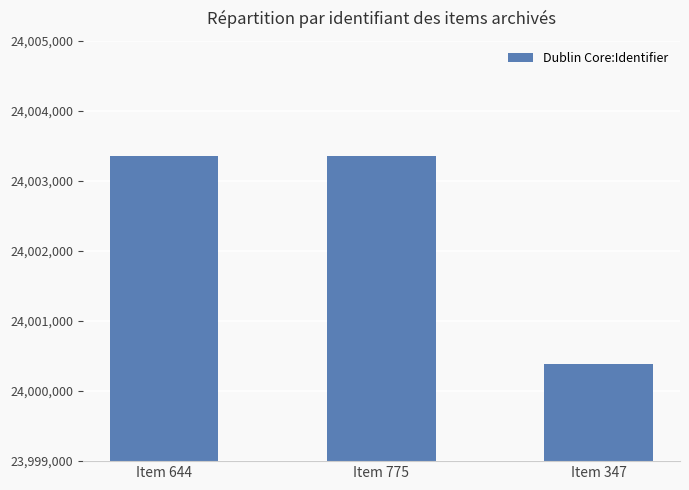

How many values are below 24003356?

1